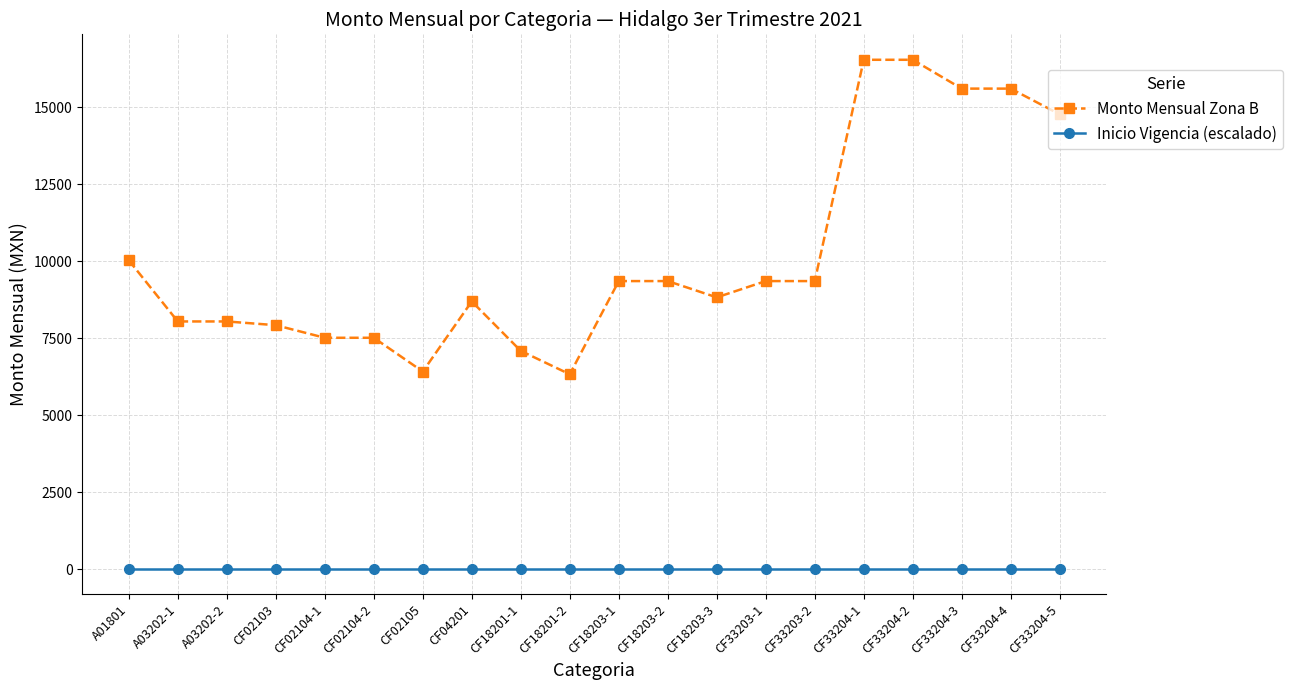

What is the sum of all Inicio Vigencia (escalado) values?

161.7